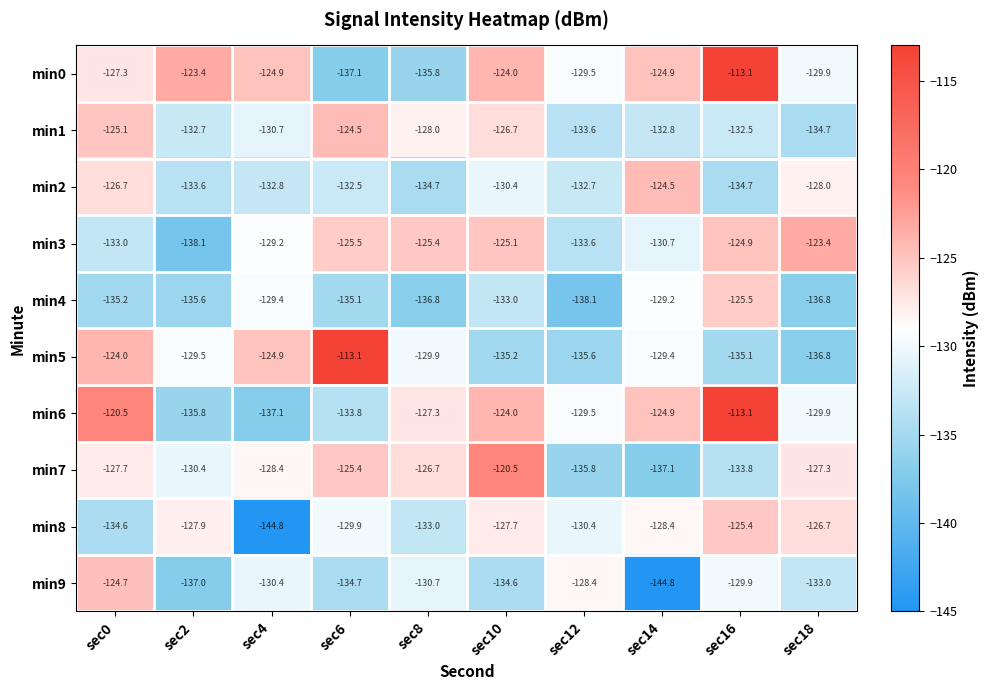

What is the sum of the min6 values at sec16 and sec8?

-240.4